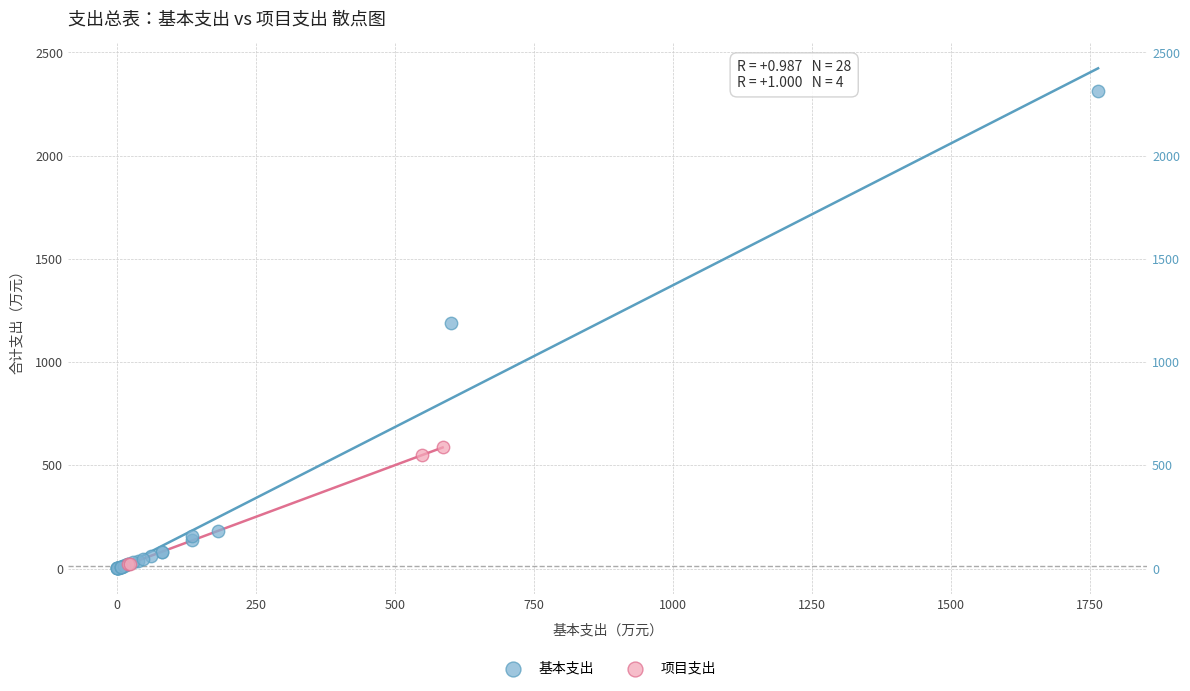

Which series contains the highest Y value?

基本支出